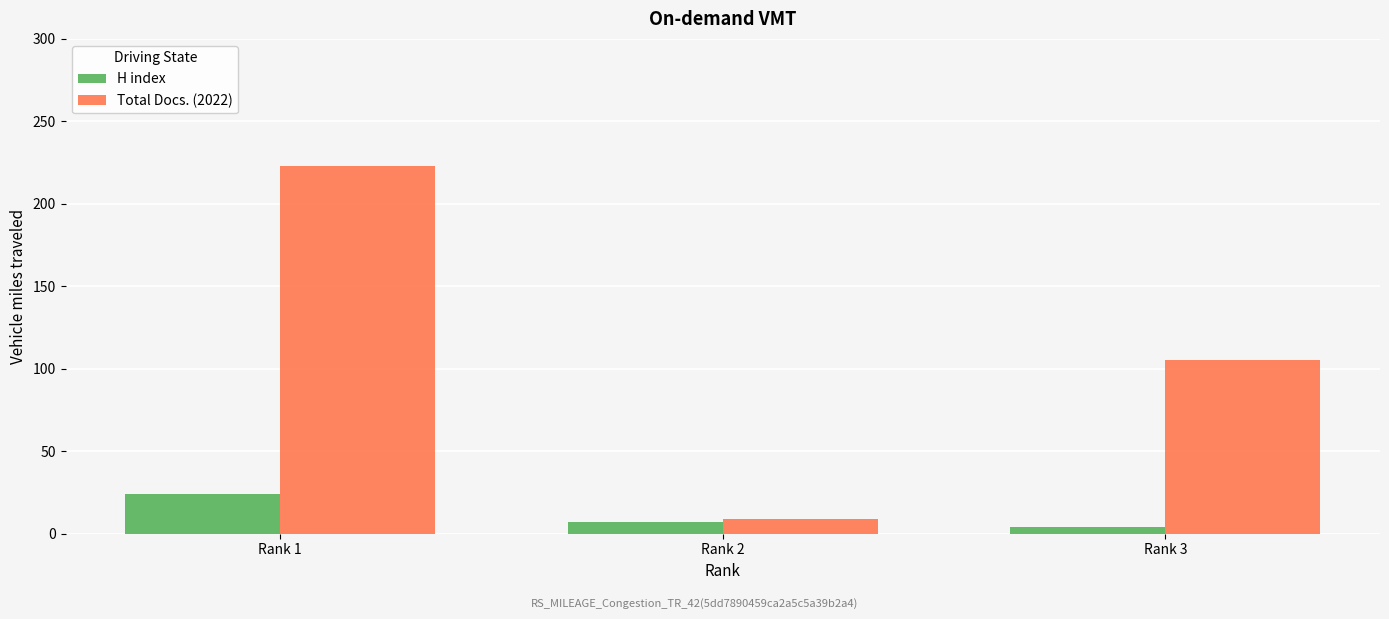

Read the H index value at Rank 1.

24